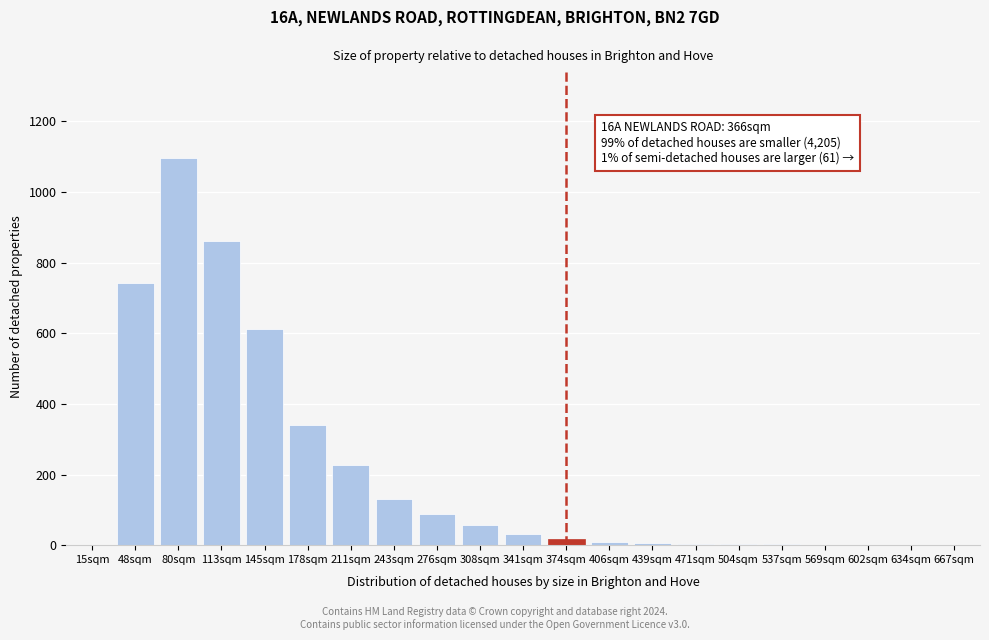

What is the sum of all values?

4230